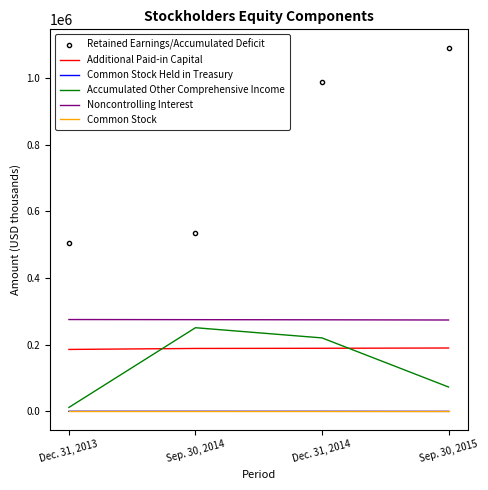

At how many categories does at least one series exceed 592214?

2